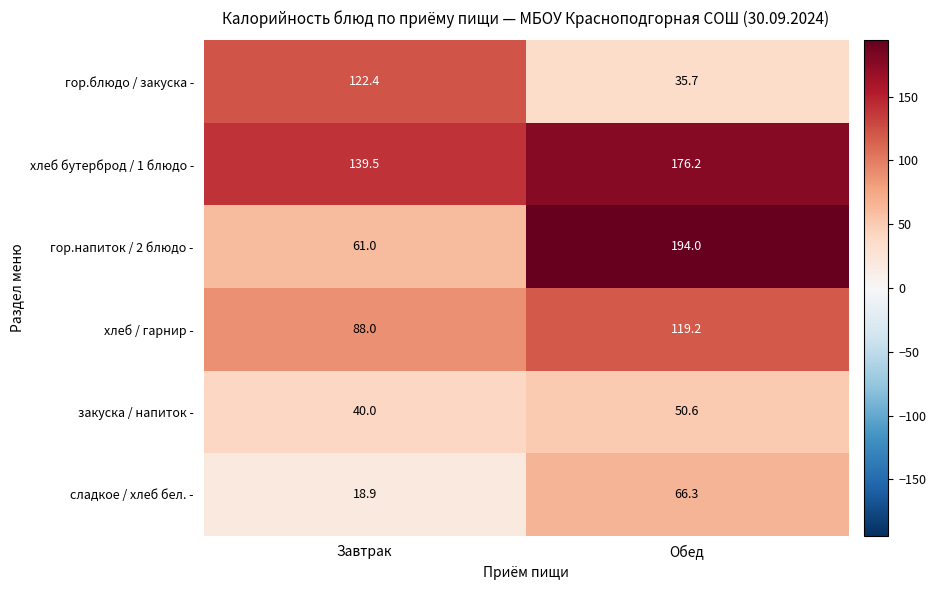

At which label is сладкое / хлеб бел. - closest to 42?

Завтрак